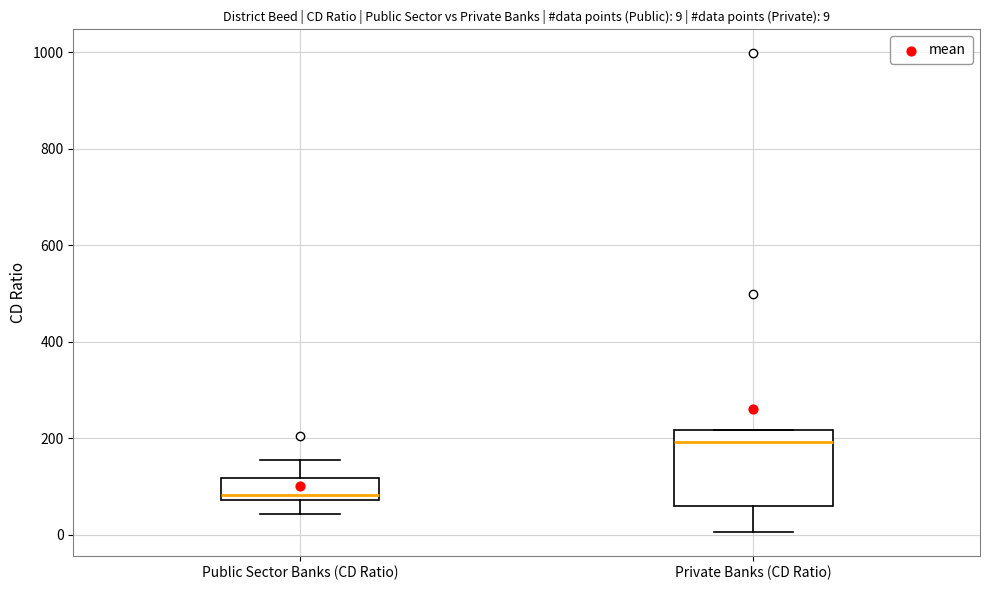

Comparing the boxes themselves (not the whiskers), which one is the tallest?

Private Banks (CD Ratio)